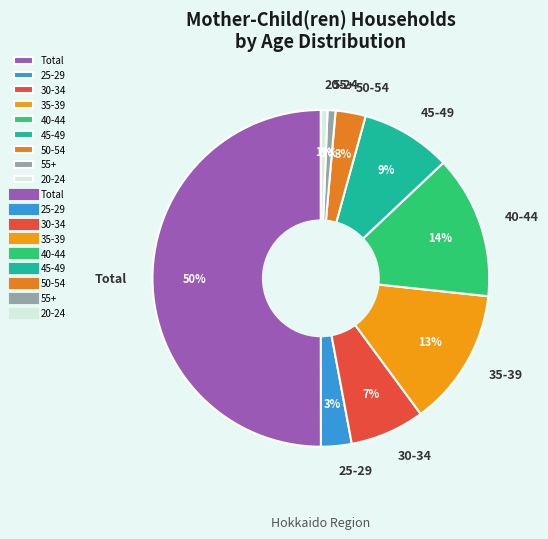

What is the majority slice?

Total